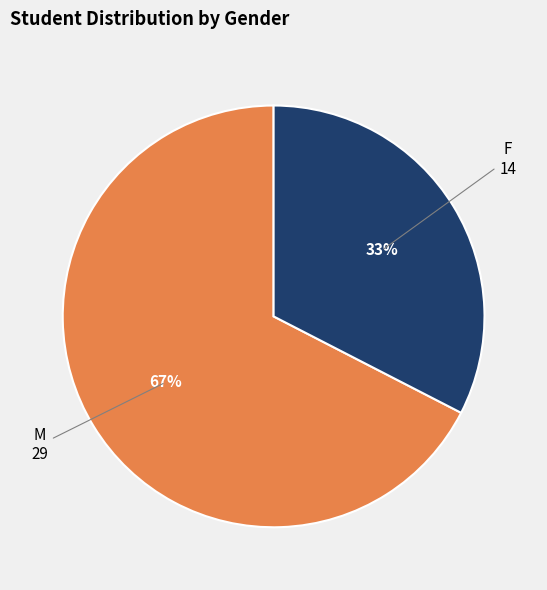

To the nearest percent, what is the average slice percentage?

50%